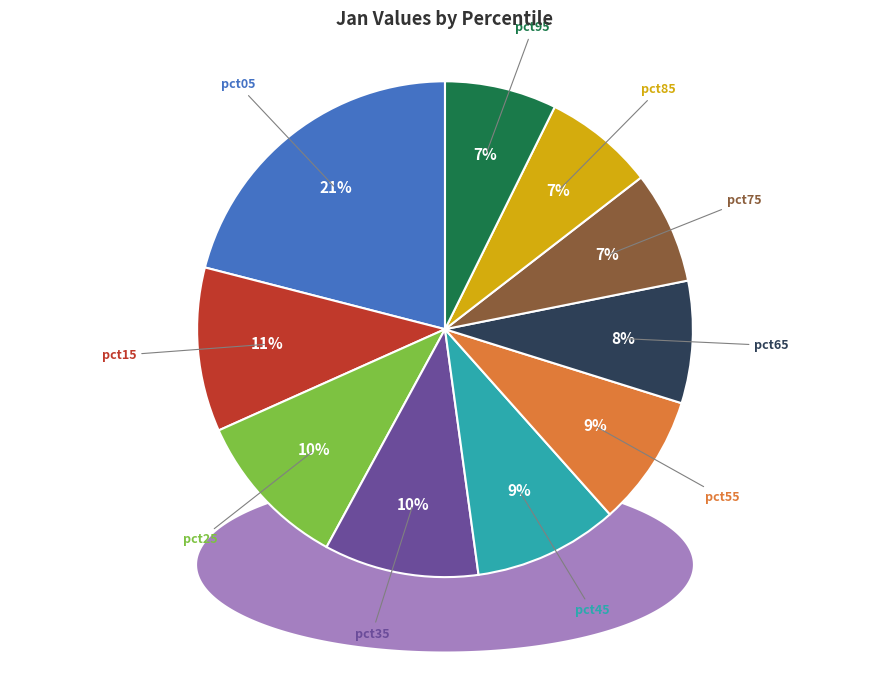

How many slices are in this pie chart?

10